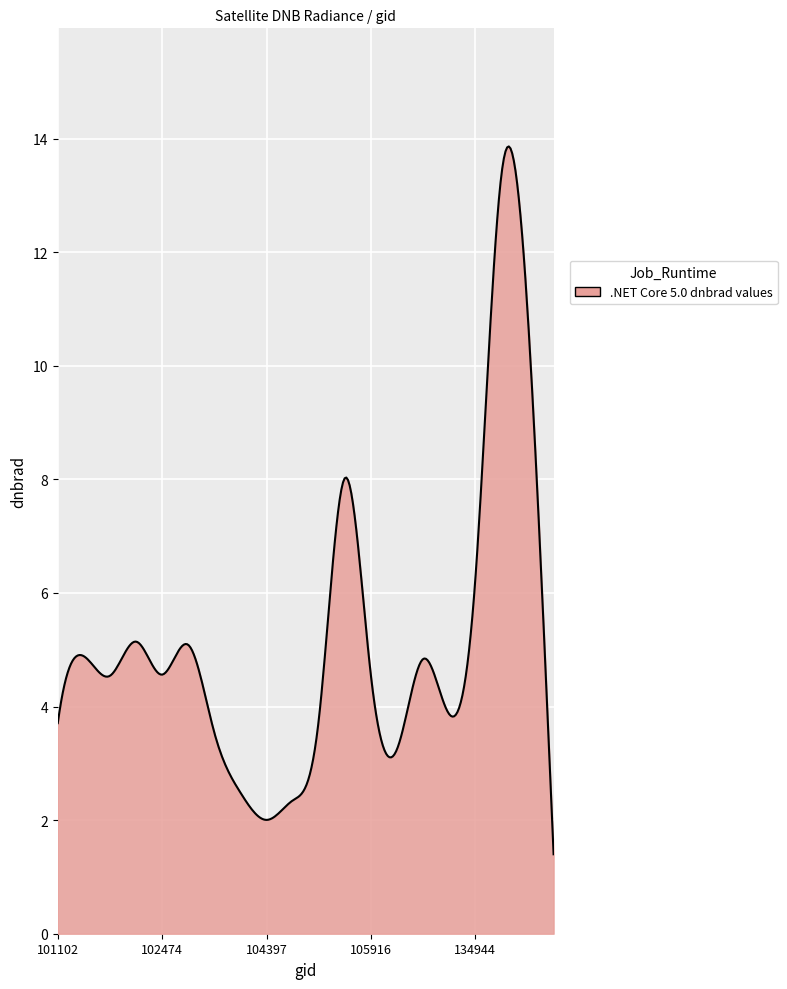

How many lines are shown in the chart?

1